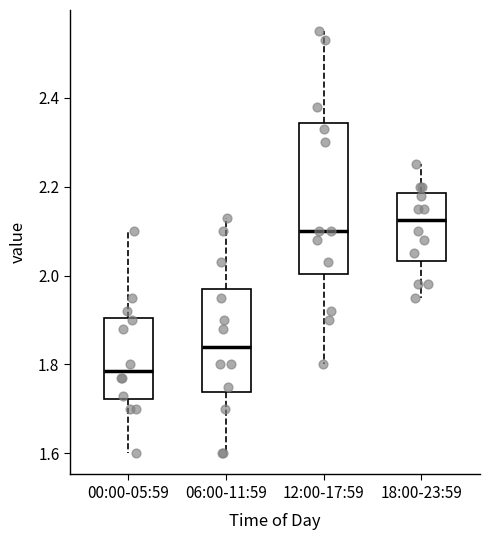

Which box is the tallest, from its lower edge to its upper edge?

12:00-17:59